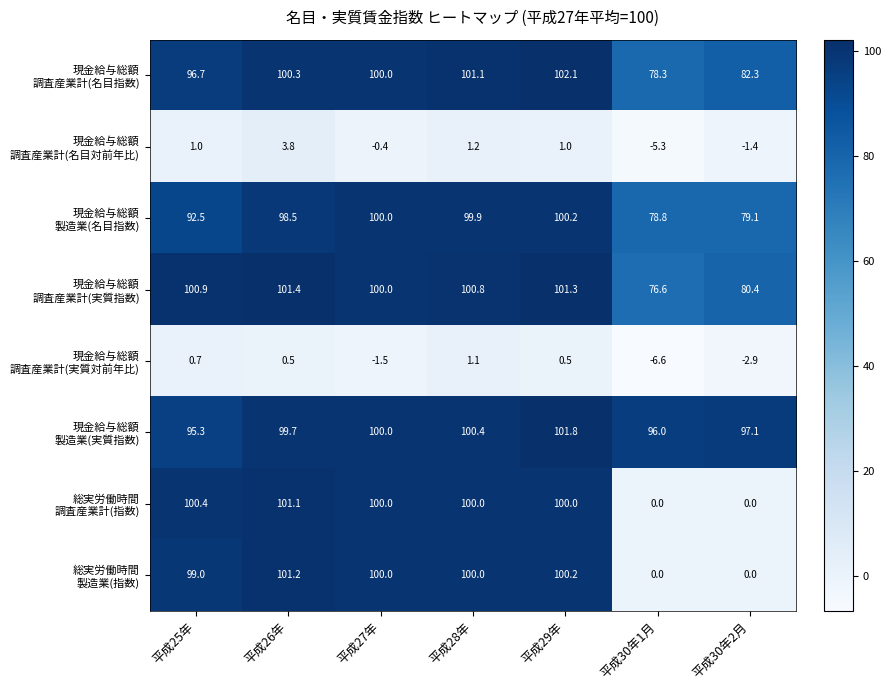

What is the greatest value displayed?

102.1